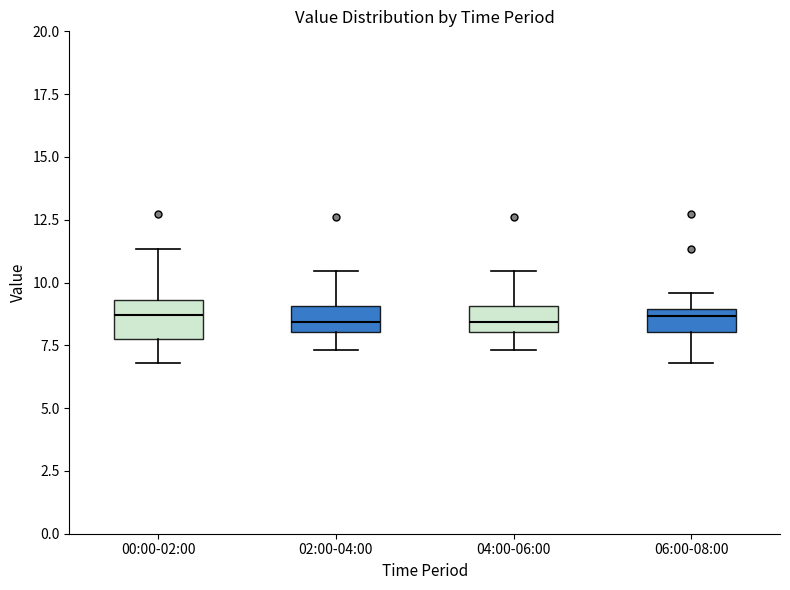

Which box is the tallest, from its lower edge to its upper edge?

00:00-02:00